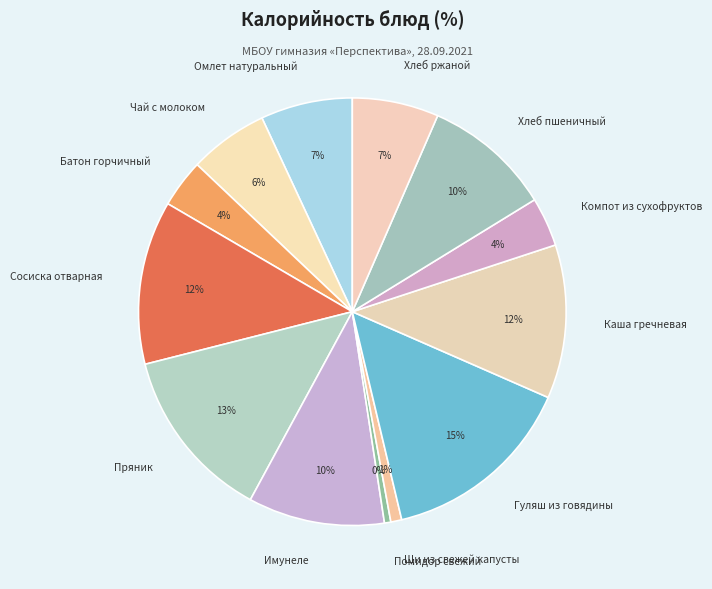

Approximately how many times larger is the value at Каша гречневая compared to Хлеб пшеничный?

1.2